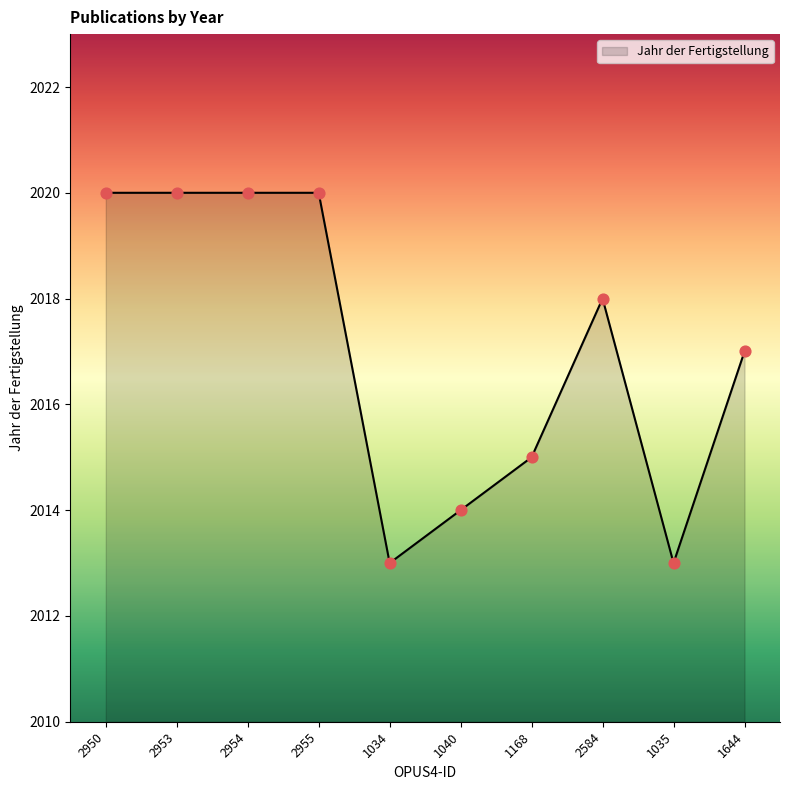

What is the change in value from 2950 to 1168?

-5